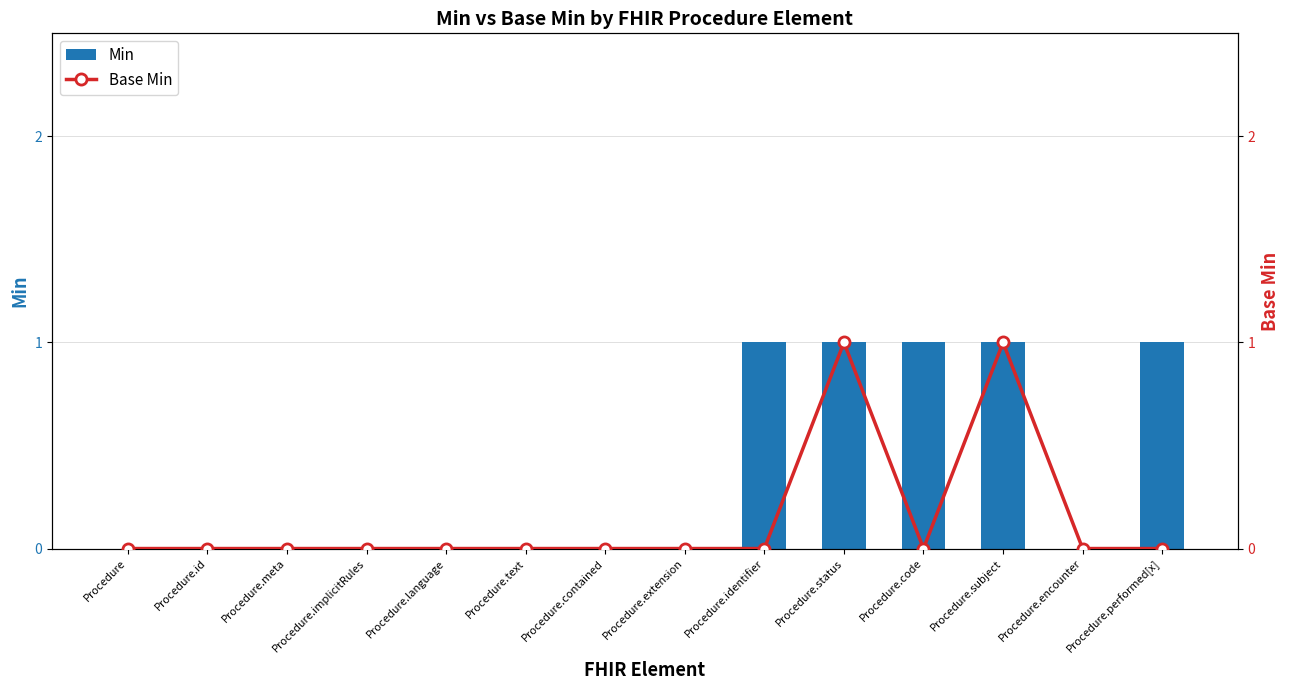

Which series has the largest total across all categories?

Min